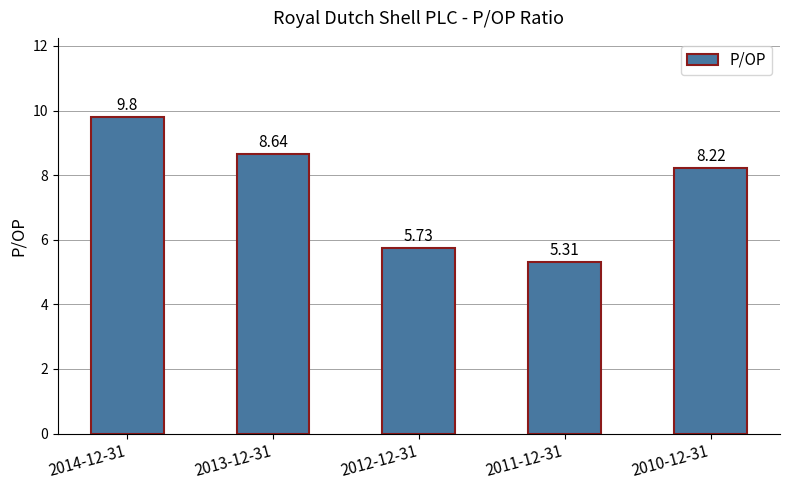

Approximately how many times larger is the value at 2010-12-31 compared to 2013-12-31?

1.0